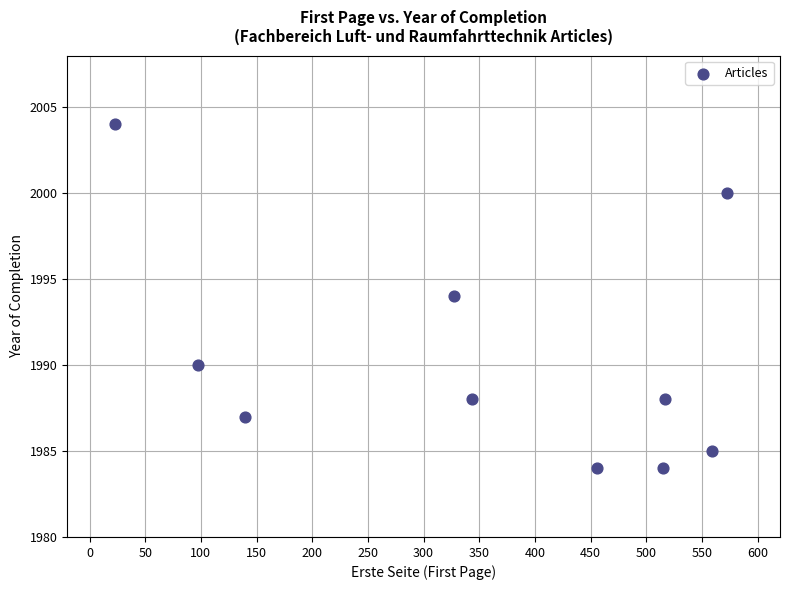

What is the range of X values (max minus min)?

549